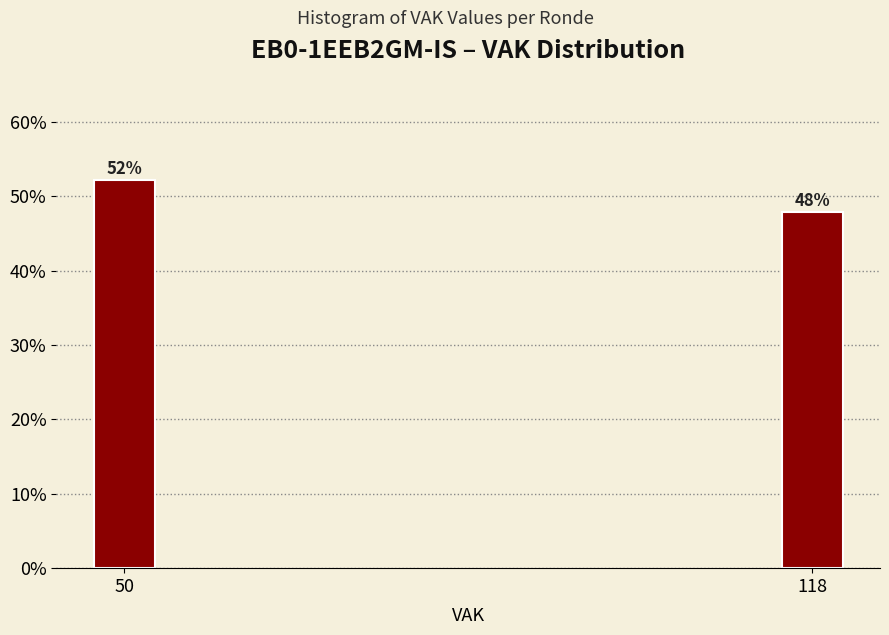

Which label corresponds to the smallest value in the chart?

118